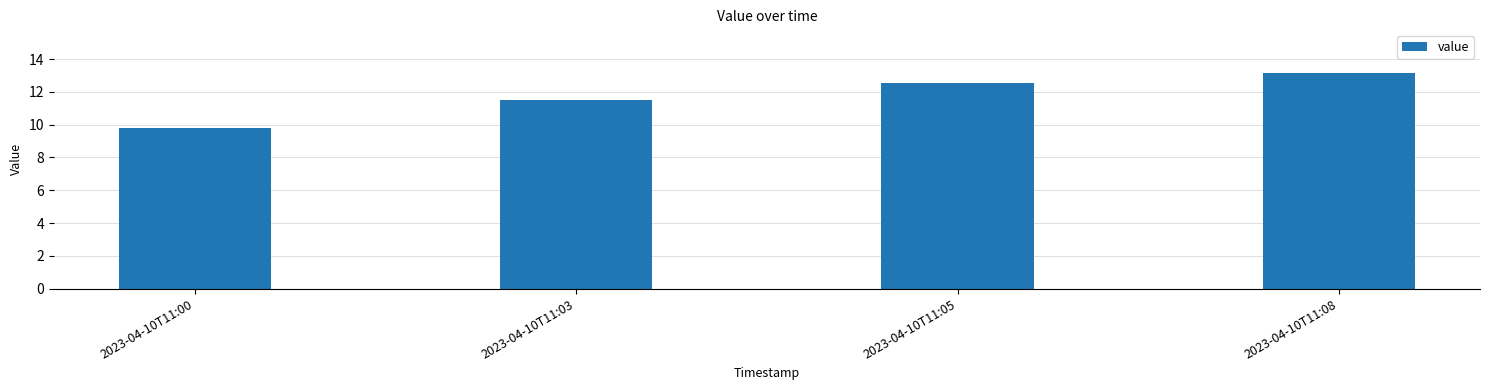

How many bars are there in total?

4